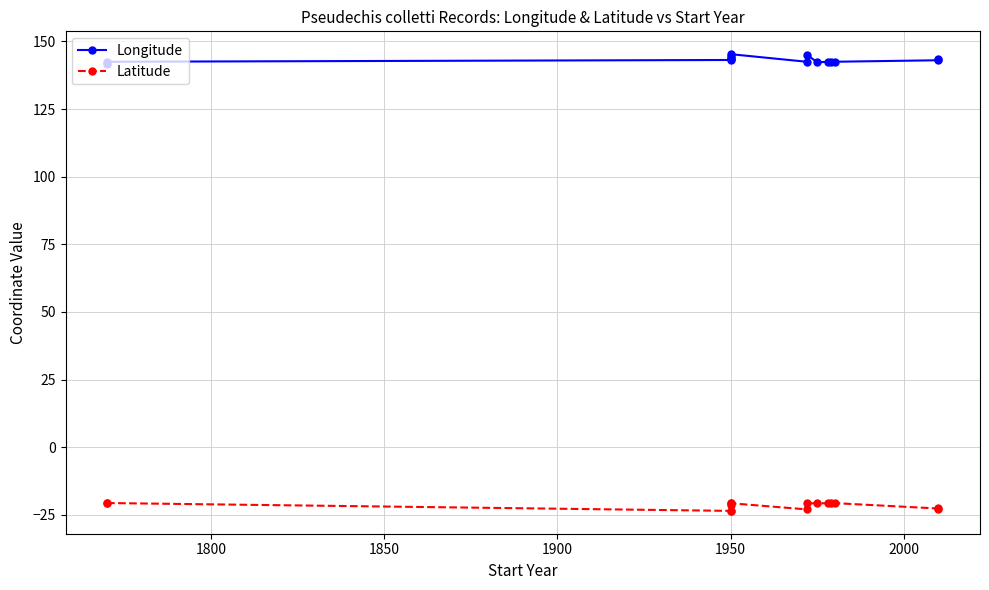

What is the value of the Longitude point at the 15th from the left?

143.6